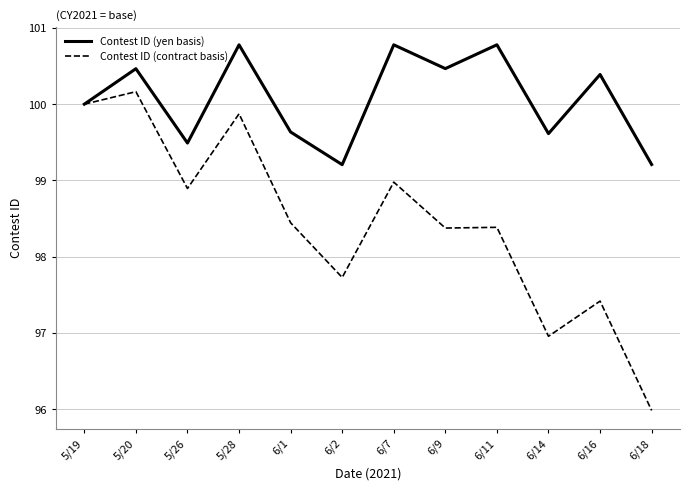

At which category does Contest ID (contract basis) reach its first local valley?

5/26